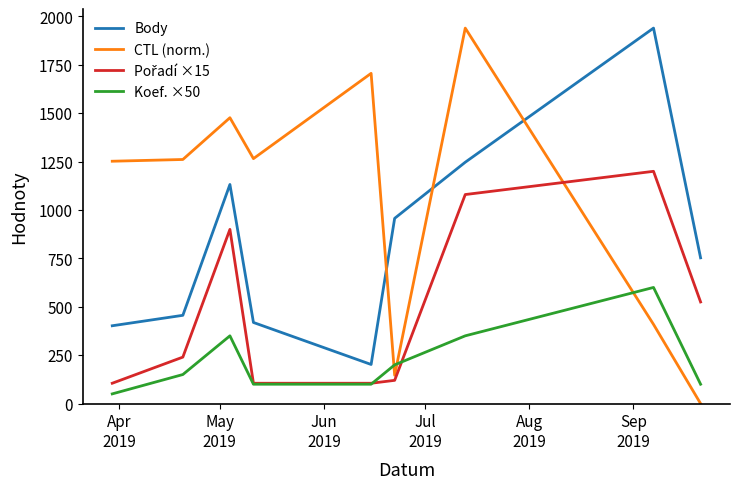

How many distinct data groups are displayed?

4